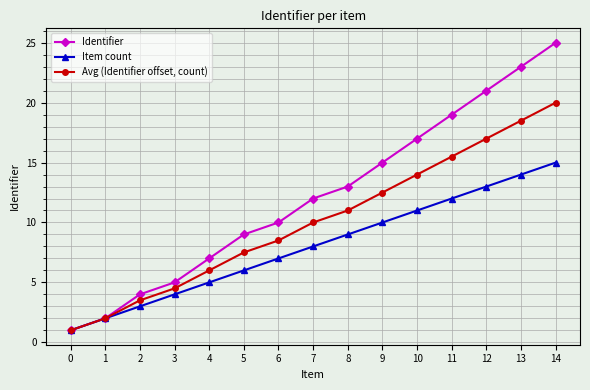

Reading left to right, what are all the values shown in this chart?

Identifier: 1.0	2.0	4.0	5.0	7.0	9.0	10.0	12.0	13.0	15.0	17.0	19.0	21.0	23.0	25.0
Item count: 1.0	2.0	3.0	4.0	5.0	6.0	7.0	8.0	9.0	10.0	11.0	12.0	13.0	14.0	15.0
Avg (Identifier offset, count): 1.0	2.0	3.5	4.5	6.0	7.5	8.5	10.0	11.0	12.5	14.0	15.5	17.0	18.5	20.0